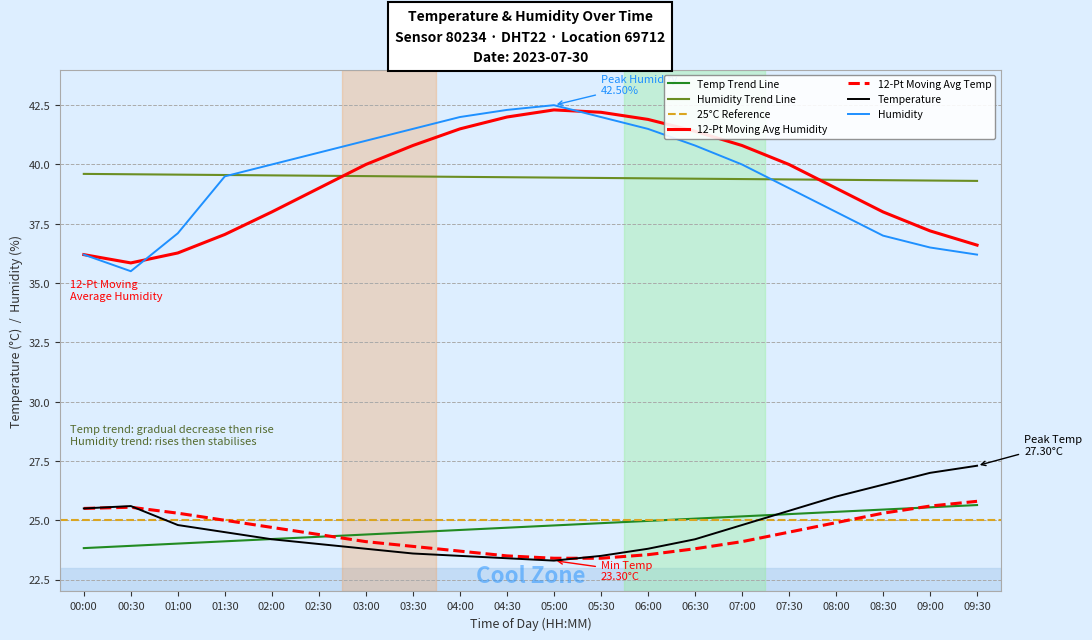

List the labels in order of temperature value, largest first.

09:30, 09:00, 08:30, 08:00, 00:30, 00:00, 07:30, 01:00, 07:00, 01:30, 02:00, 06:30, 02:30, 03:00, 06:00, 03:30, 04:00, 05:30, 04:30, 05:00